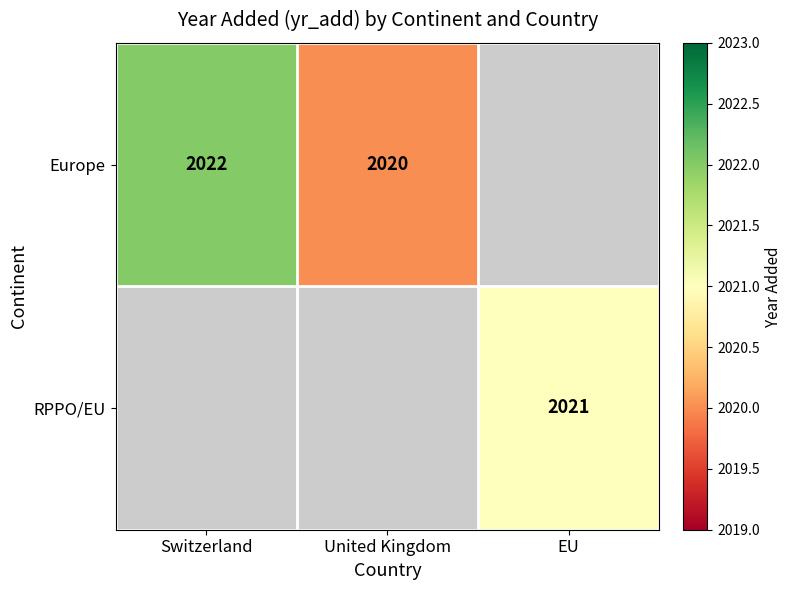

The Europe series shows 2020 at United Kingdom. True or false?

True